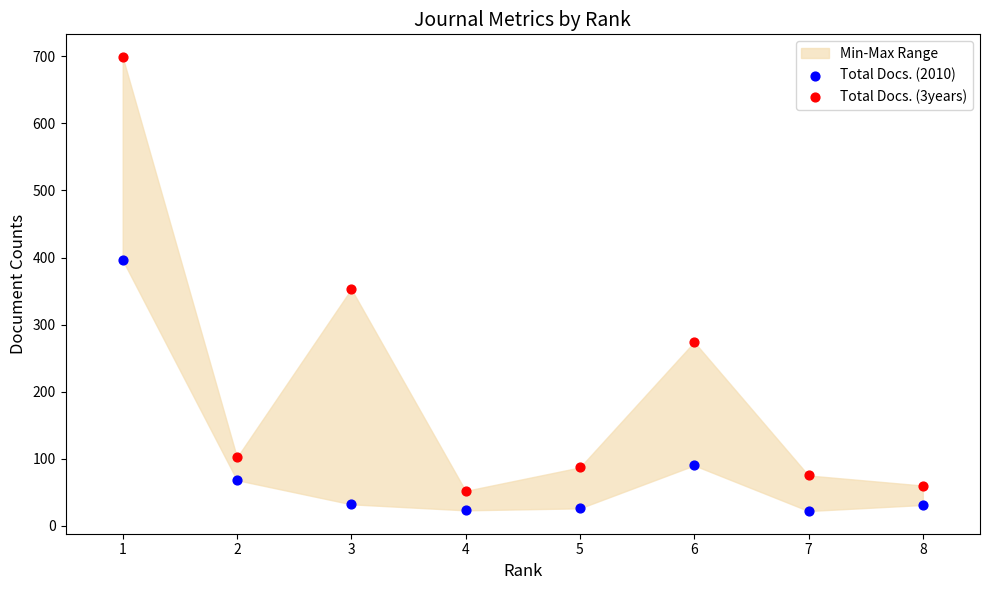

Across all data points, what is the range of Y values (max minus min)?

677